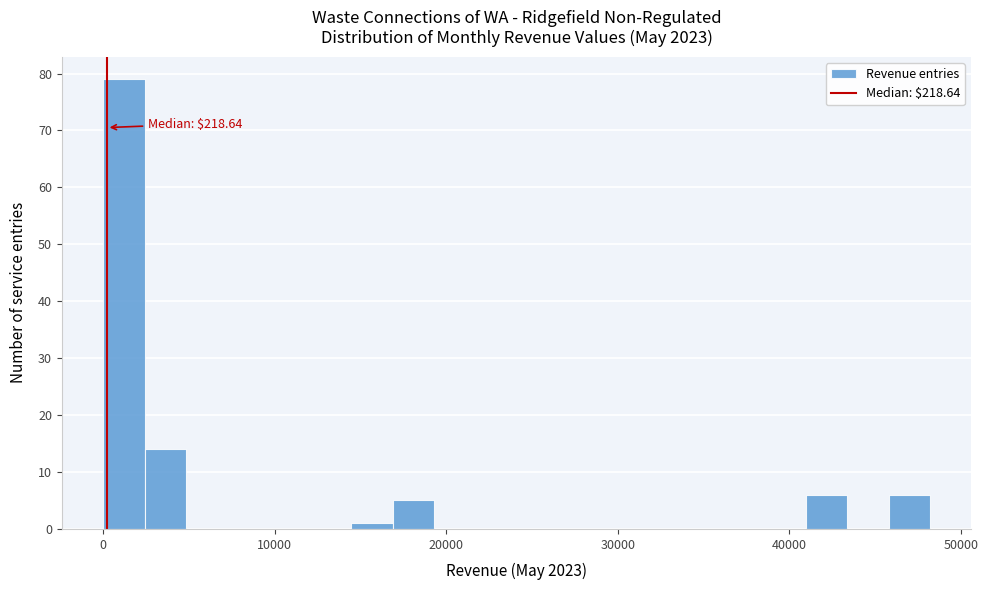

Around what value on the x-axis is the tallest bar? Give the approximate position of its centre, as read against the axis.

1000